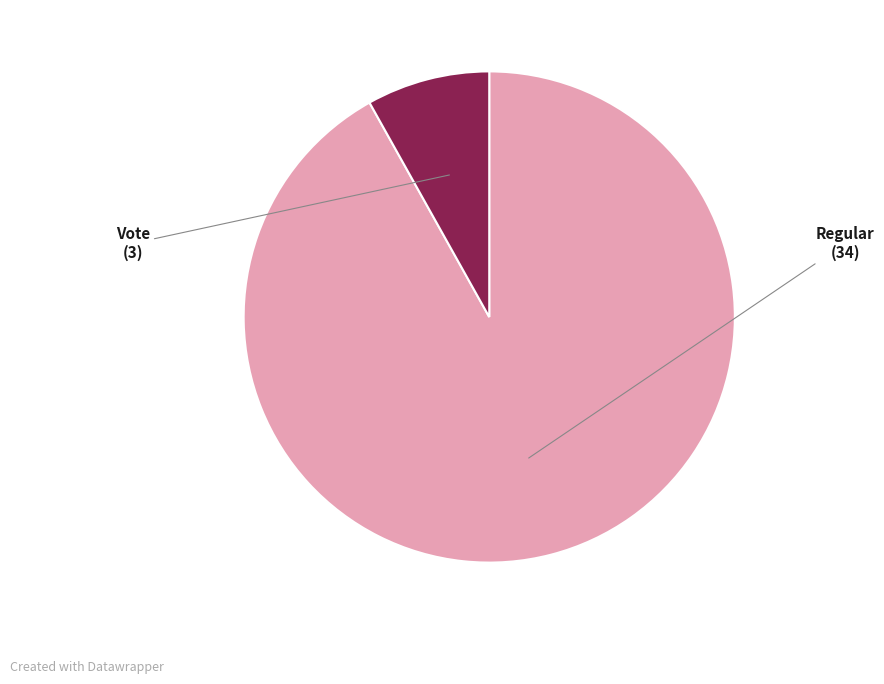

What is the smallest slice in the pie chart?

Vote